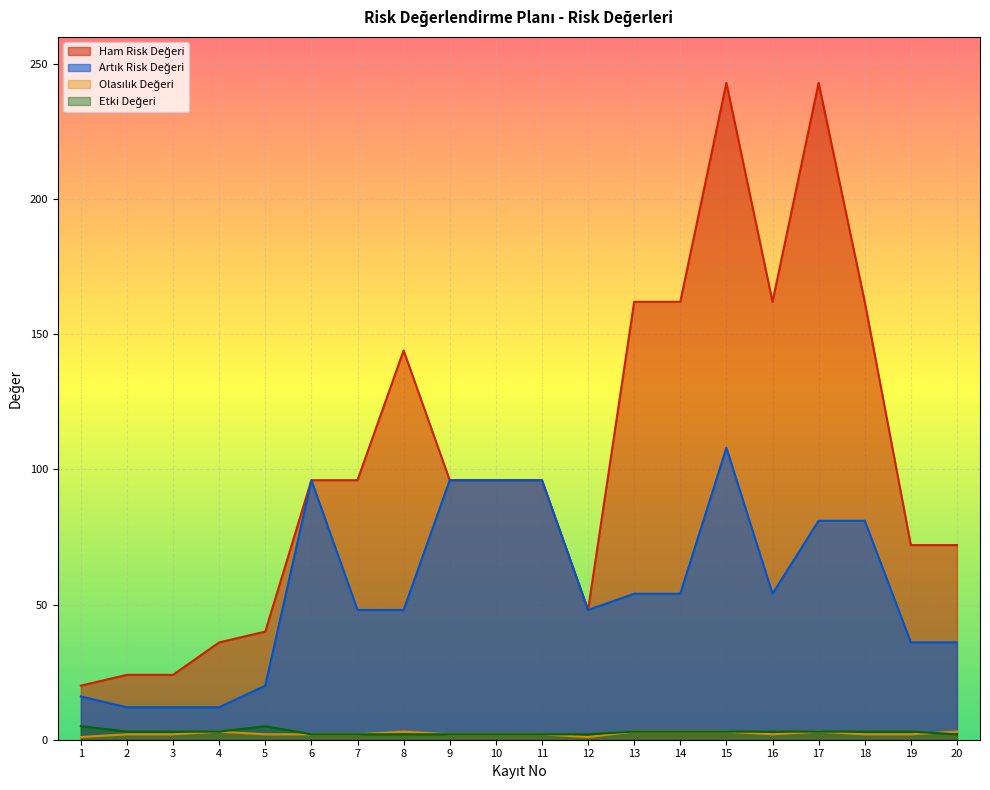

At which label does Etki Değeri reach its minimum?

6